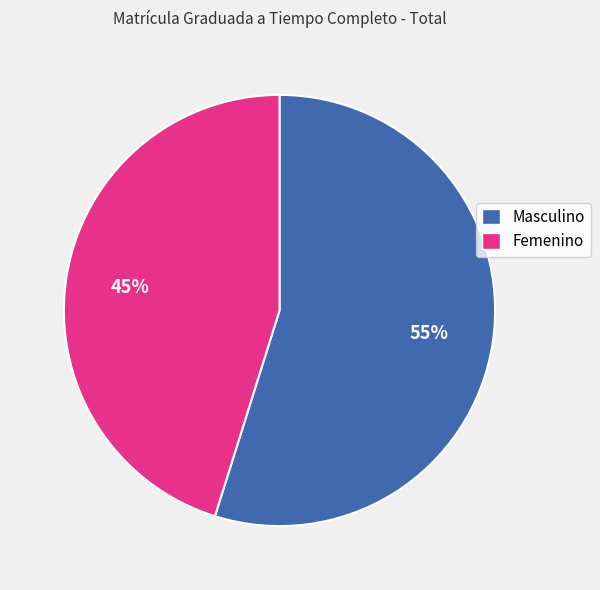

To the nearest percent, what portion does Femenino represent?

45%